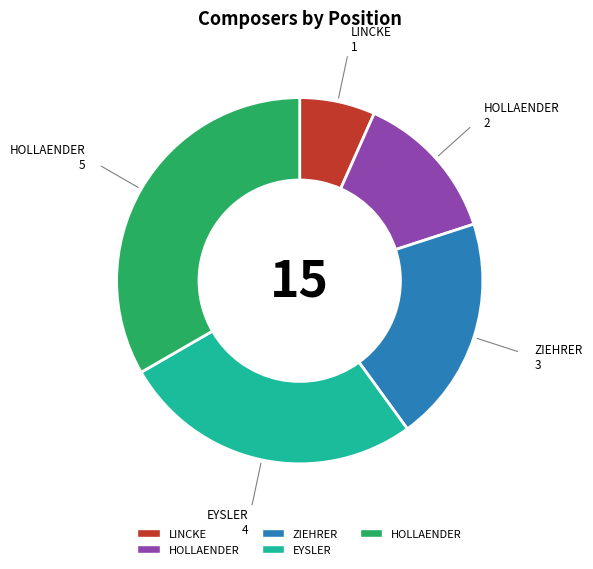

Is there a majority slice in this chart?

No